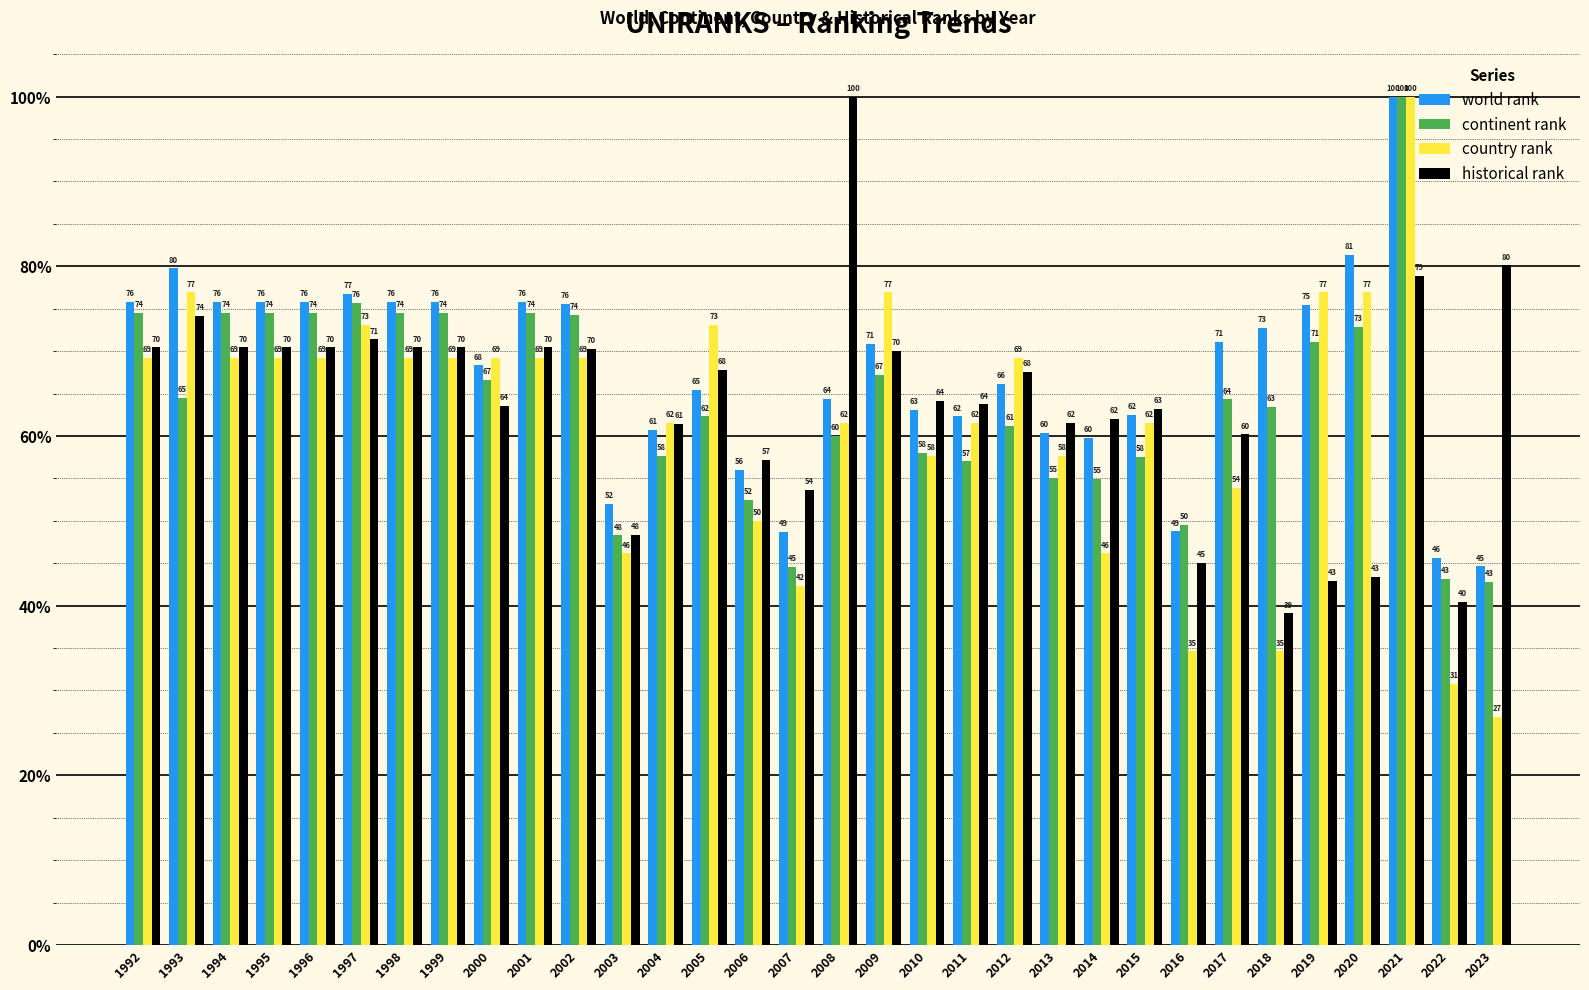

The value of continent rank at 2001 is 42.3. True or false?

False